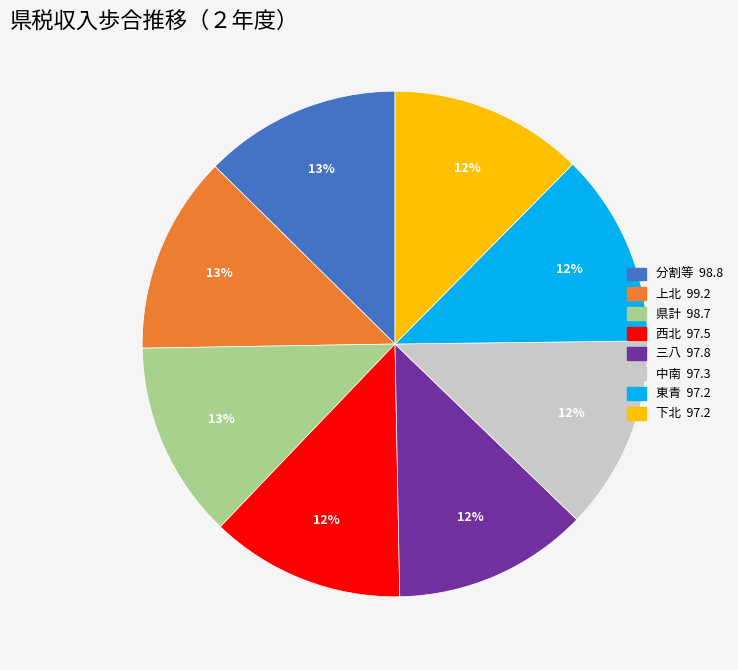

What is the ratio of the value at 西北 to the value at 東青?

1.0